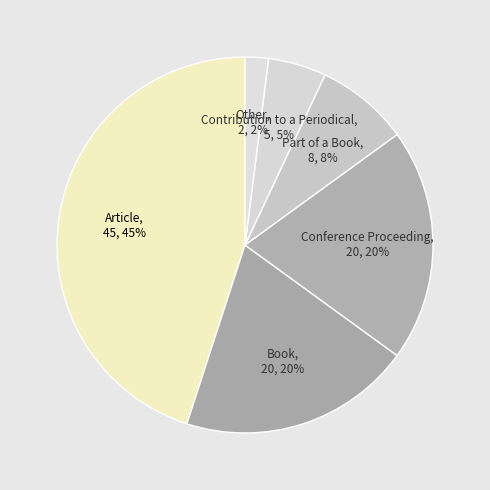

To the nearest percent, what is the difference between the Book and Part of a Book slice percentages?

12%